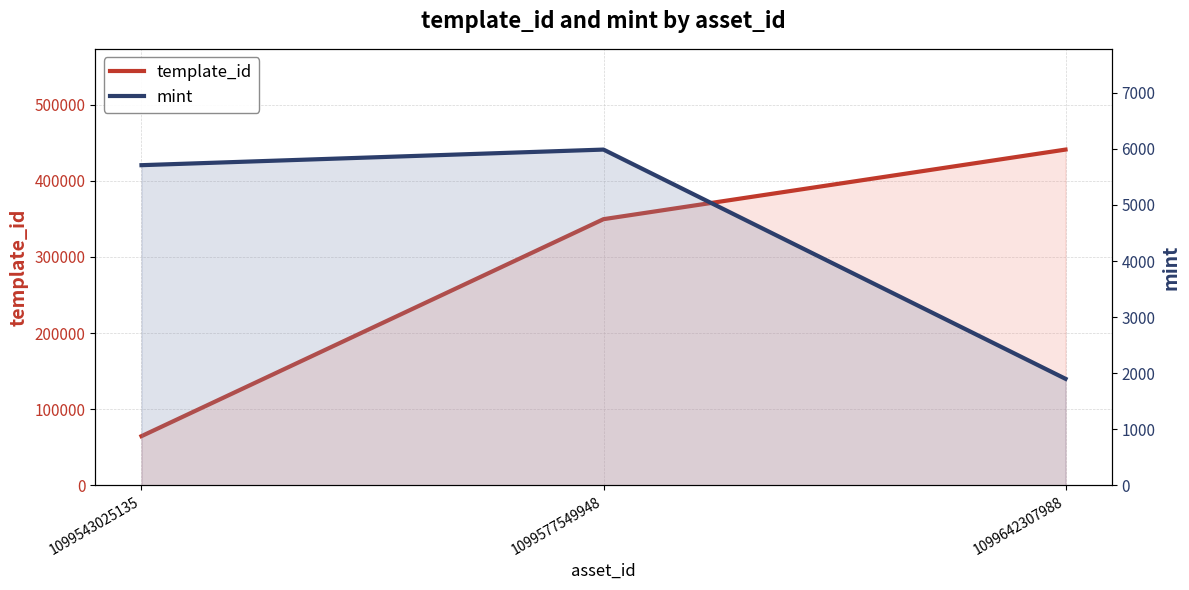

What is the approximate value of template_id at 1099543025135?

64660